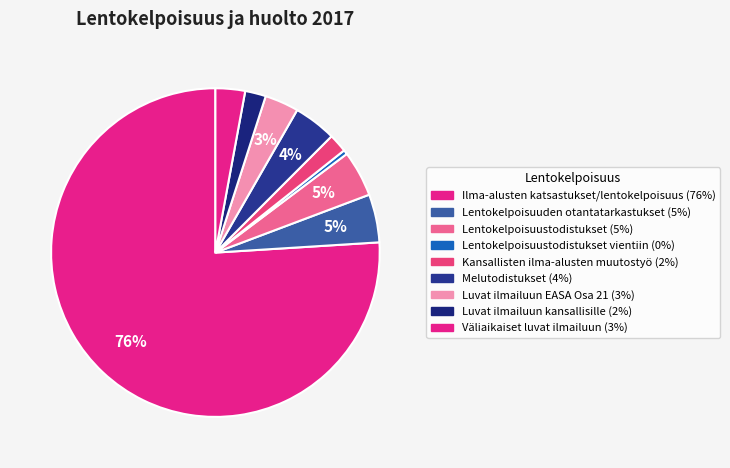

How many slices are in this pie chart?

9